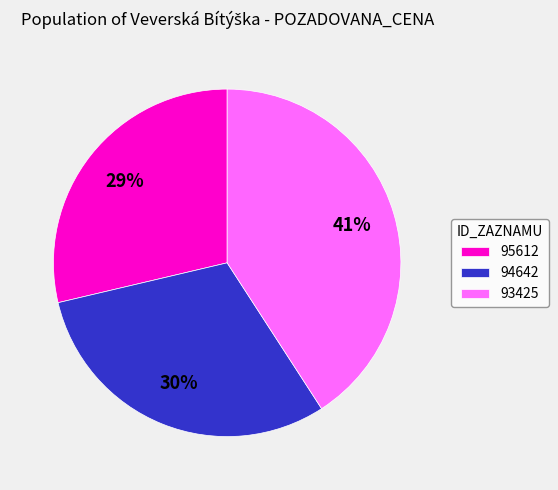

True or false: 93425 accounts for 41% of the total.

True